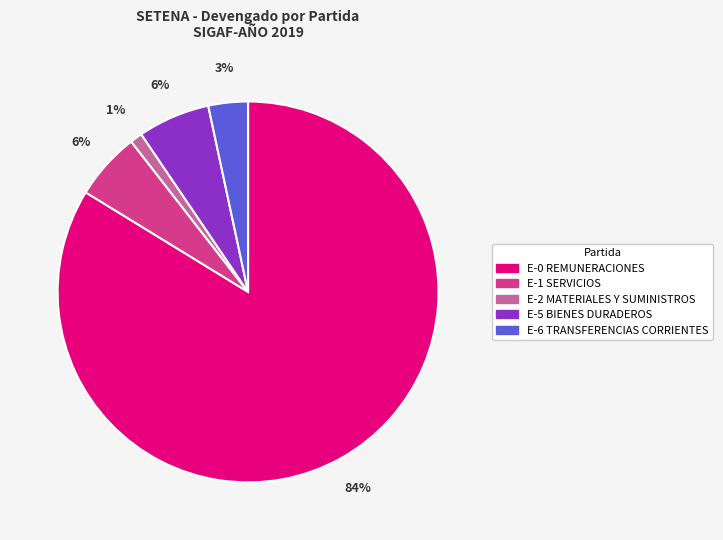

To the nearest percent, what is the difference between the E-5 BIENES DURADEROS and E-6 TRANSFERENCIAS CORRIENTES slice percentages?

3%